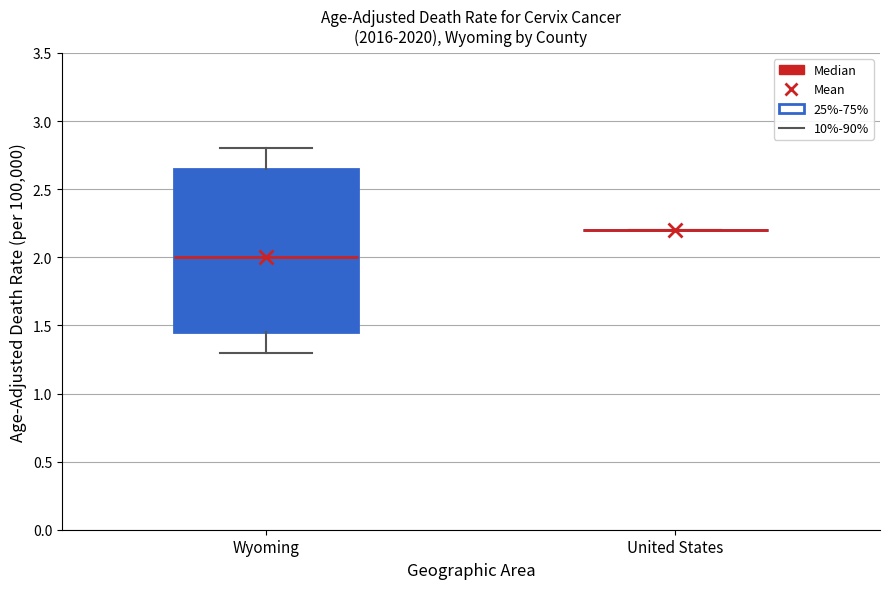

Which box is the tallest, from its lower edge to its upper edge?

Wyoming